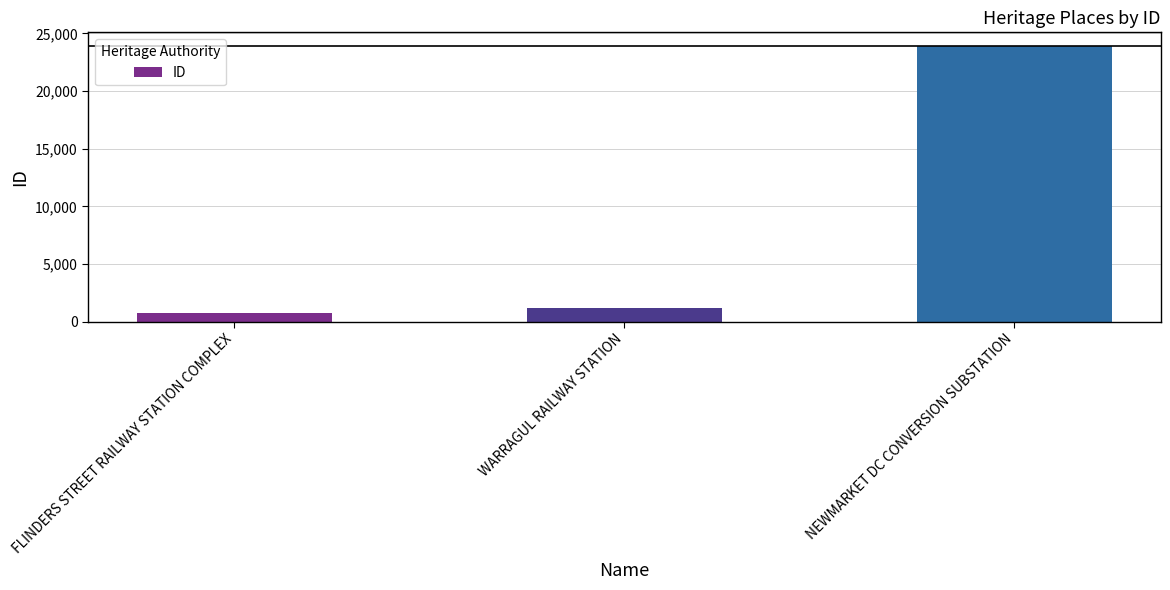

Are the bars horizontal?

No